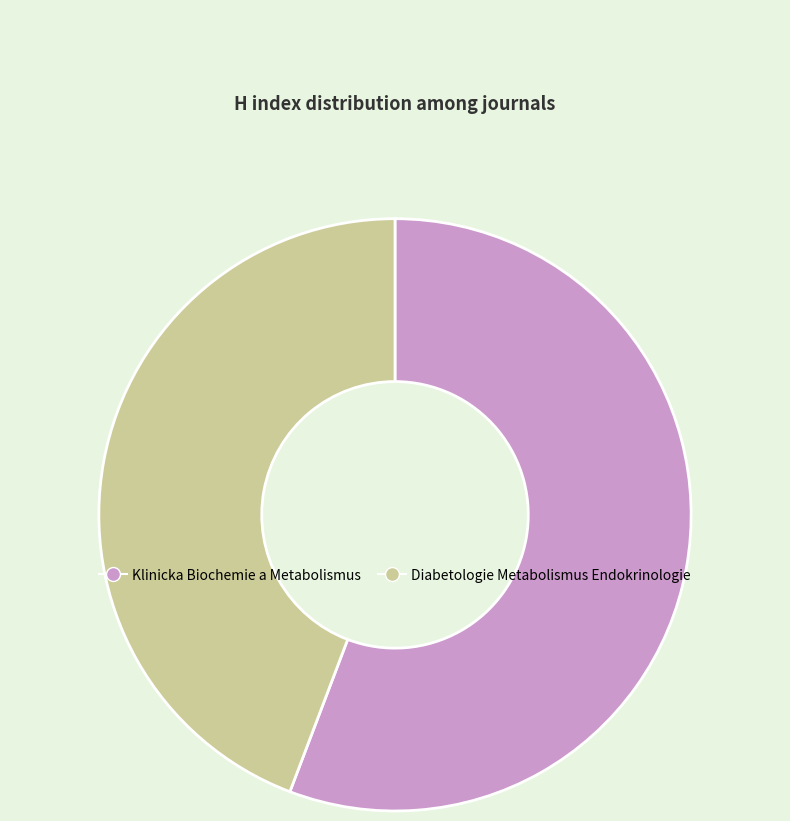

Does Klinicka Biochemie a Metabolismus account for over 50% of the chart?

Yes